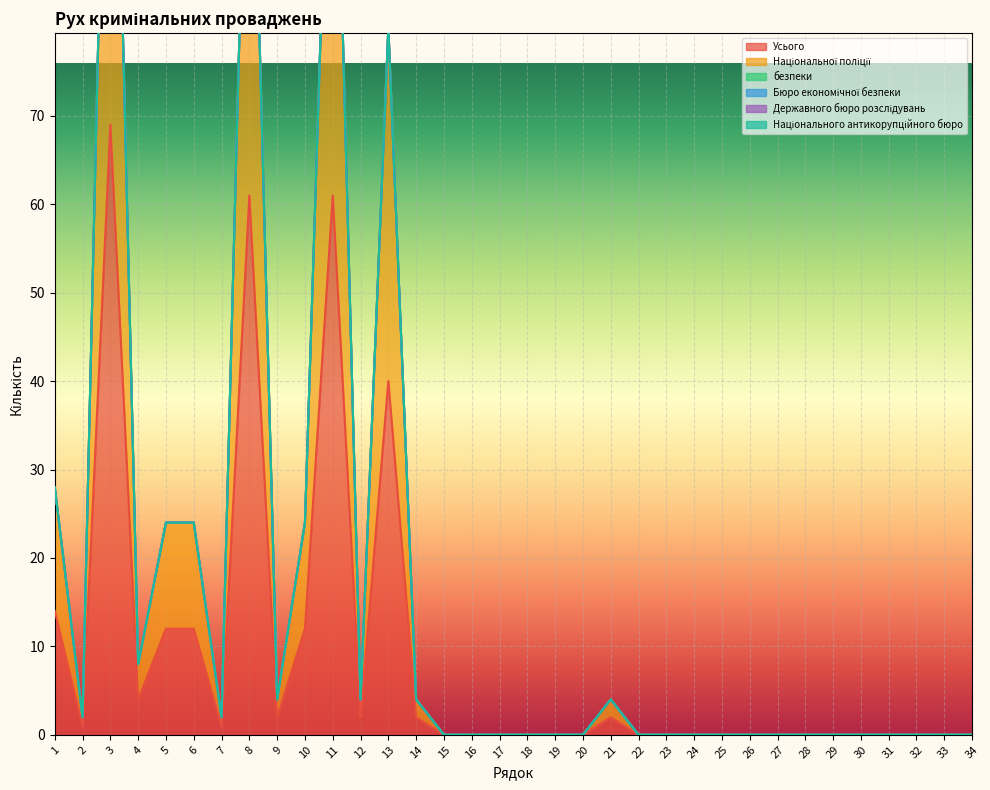

True or false: Національного антикорупційного бюро has more than 0 interior local peaks.

False